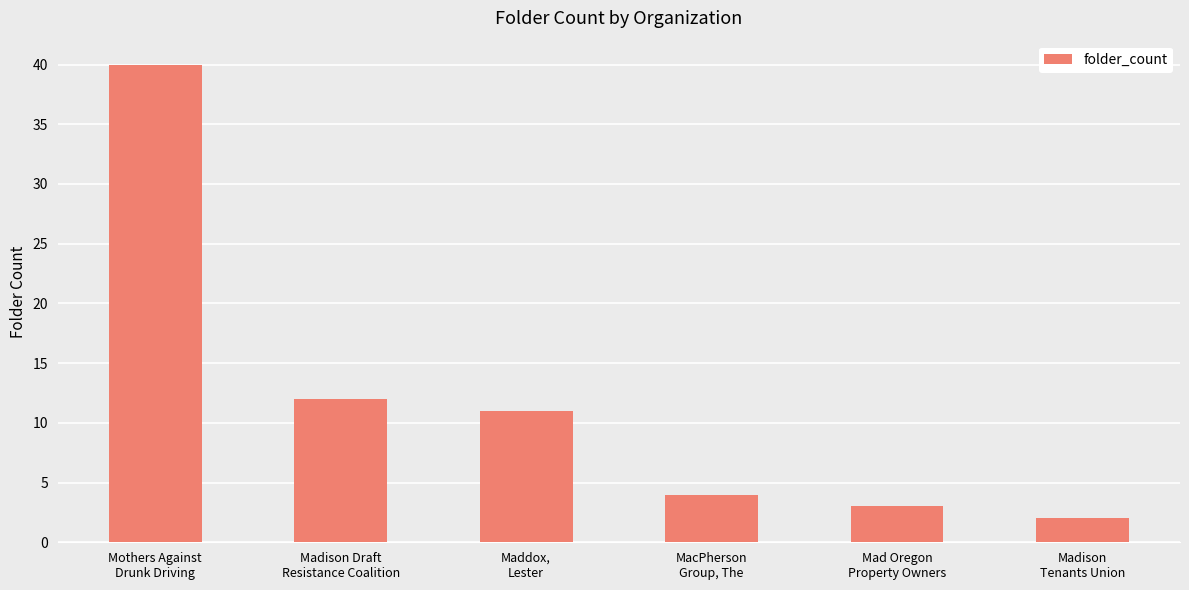

What is the change in value from Mothers Against
Drunk Driving to Maddox,
Lester?

-29